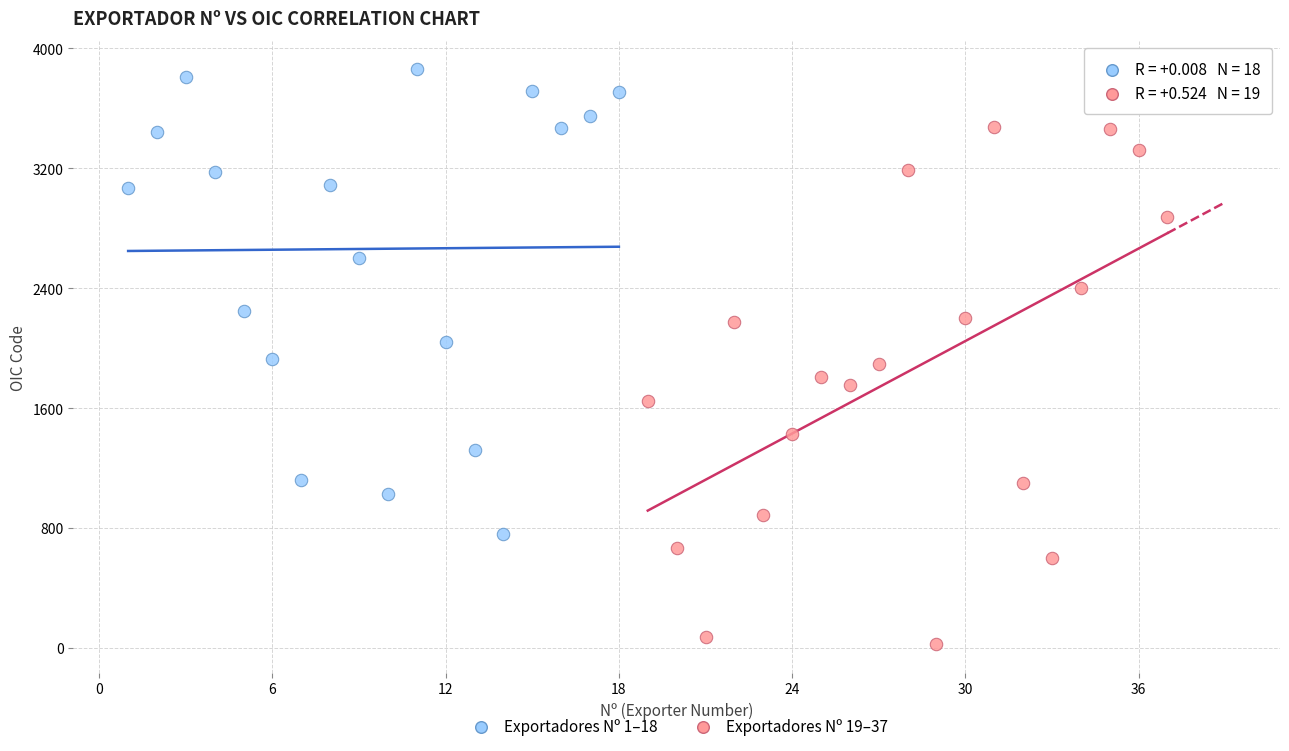

Which series has the widest spread of Y values?

Exportadores Nº 19–37